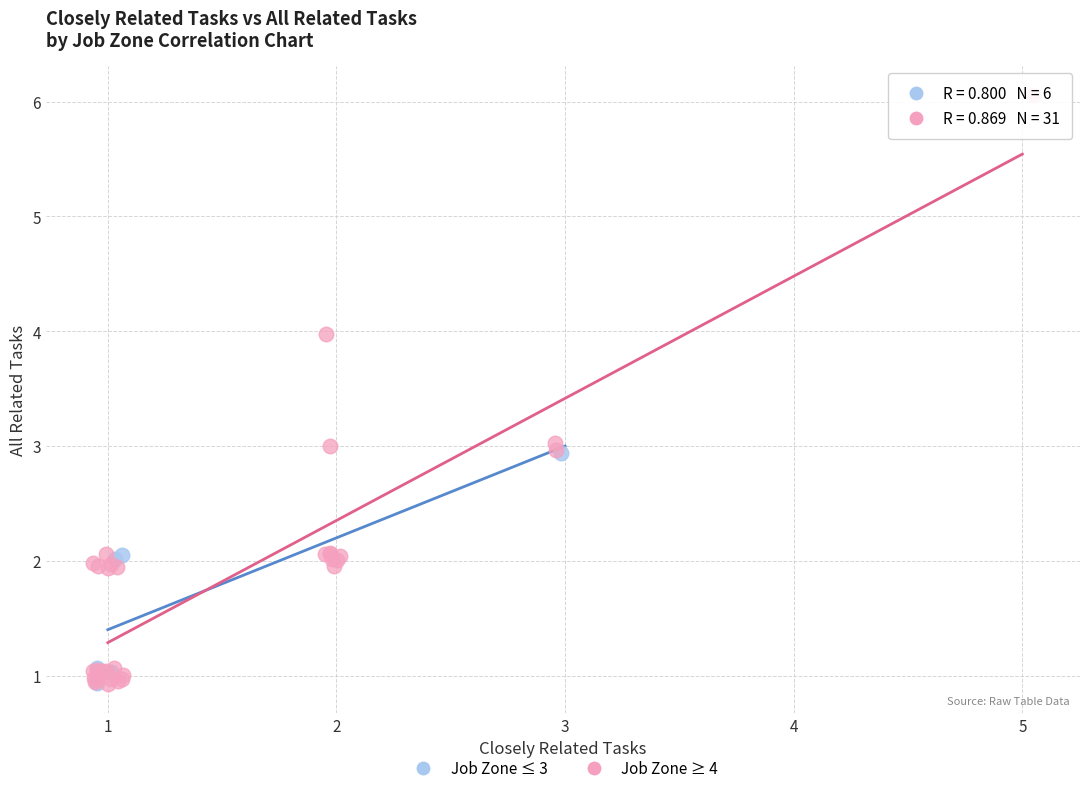

What are all the series names shown in the legend?

Job Zone ≤ 3, Job Zone ≥ 4